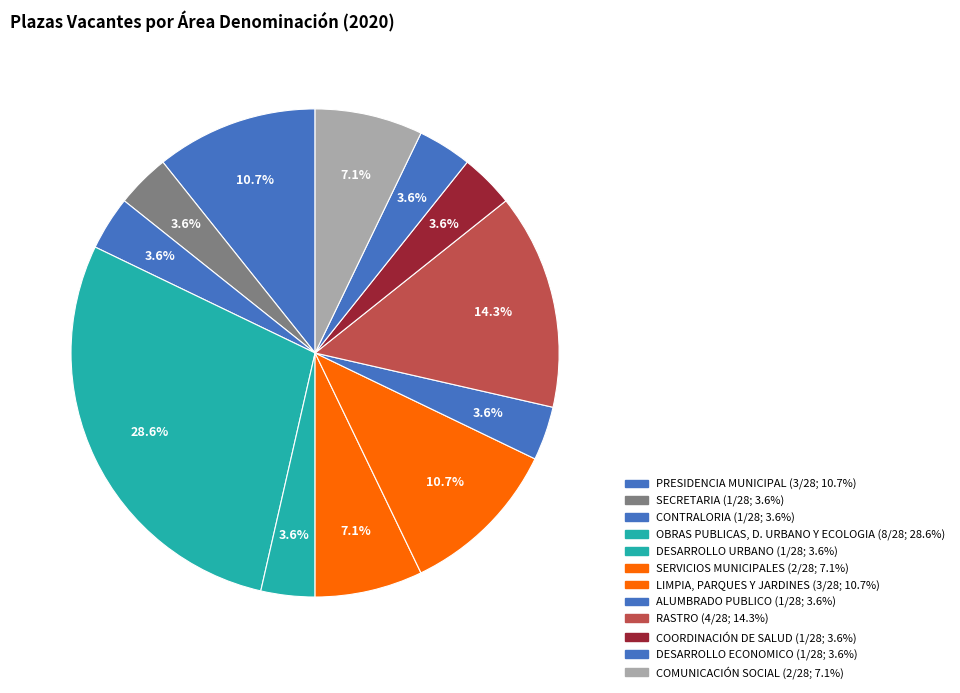

How many segments does this pie chart have?

12